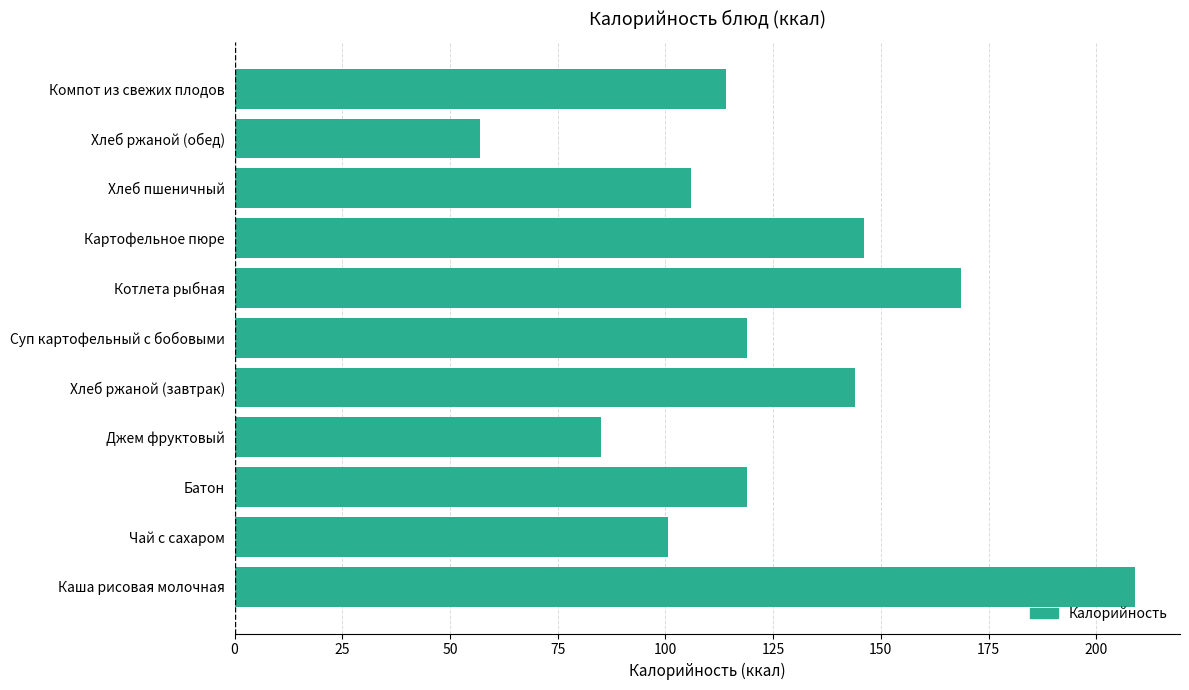

The value at Котлета рыбная is 99.5. True or false?

False